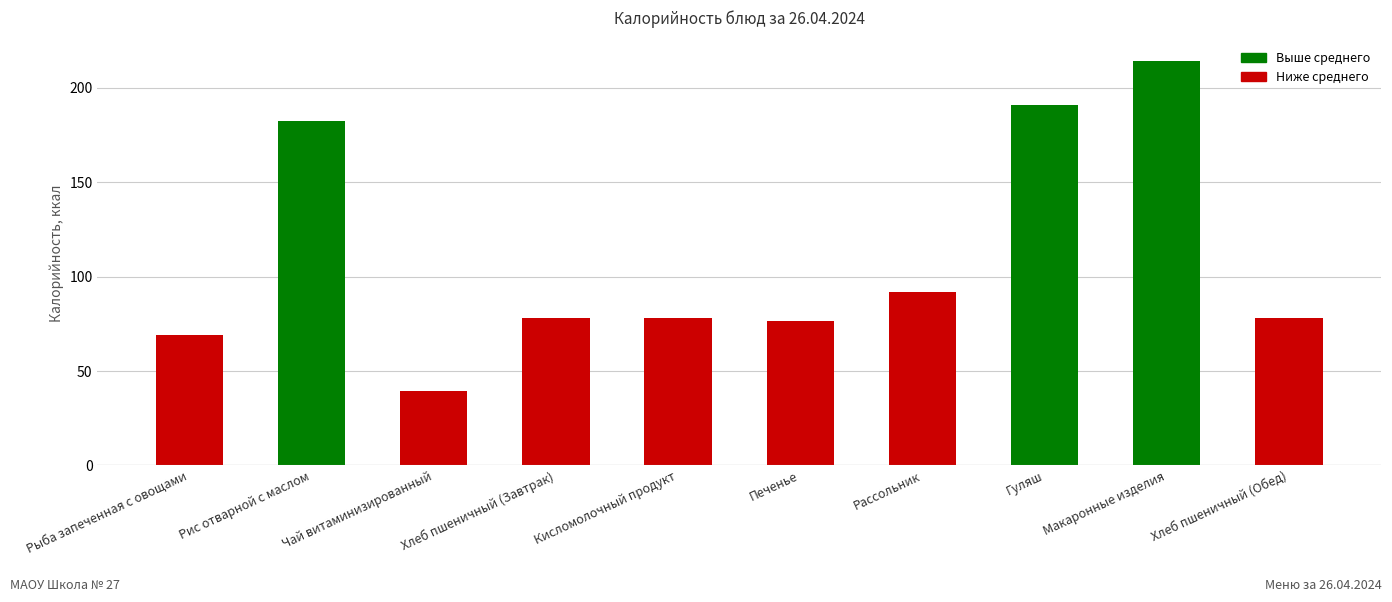

What is the label of the 4th bar from the right?

Рассольник